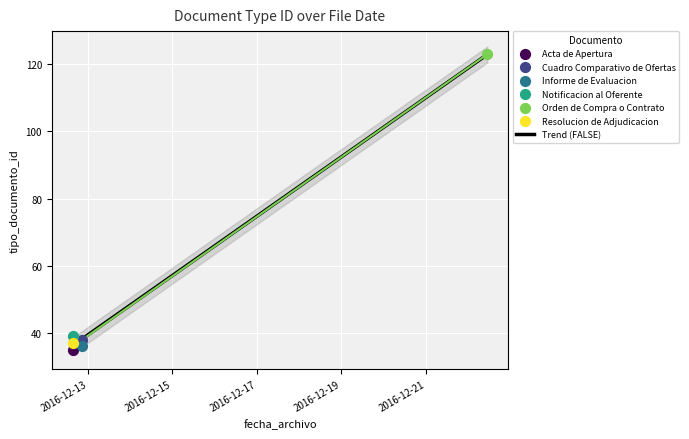

Which has a higher value, 2016-12-12 20:46:58 or 2016-12-12 15:13:07?

2016-12-12 20:46:58